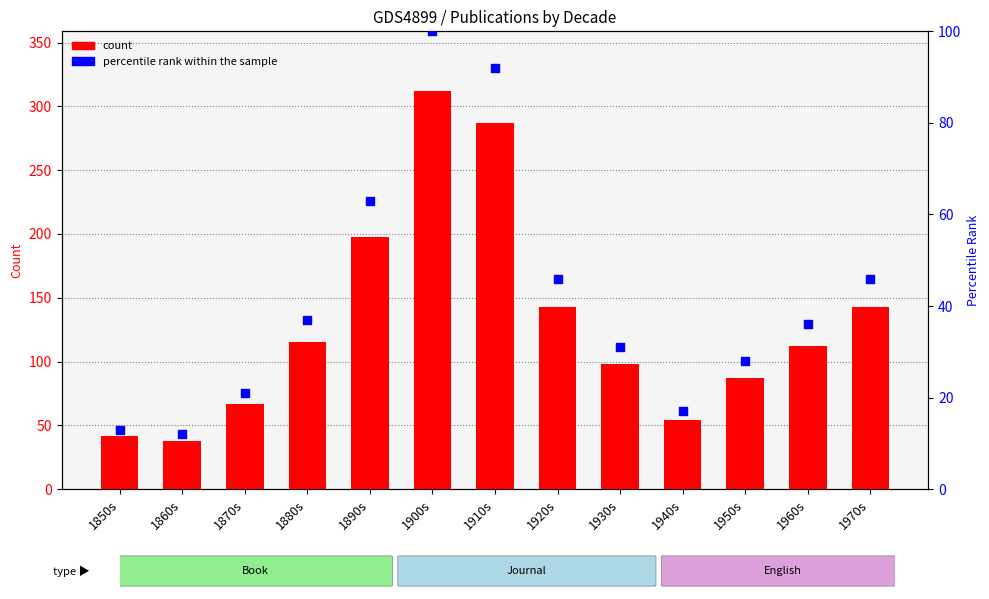

Which series has the largest total across all categories?

count